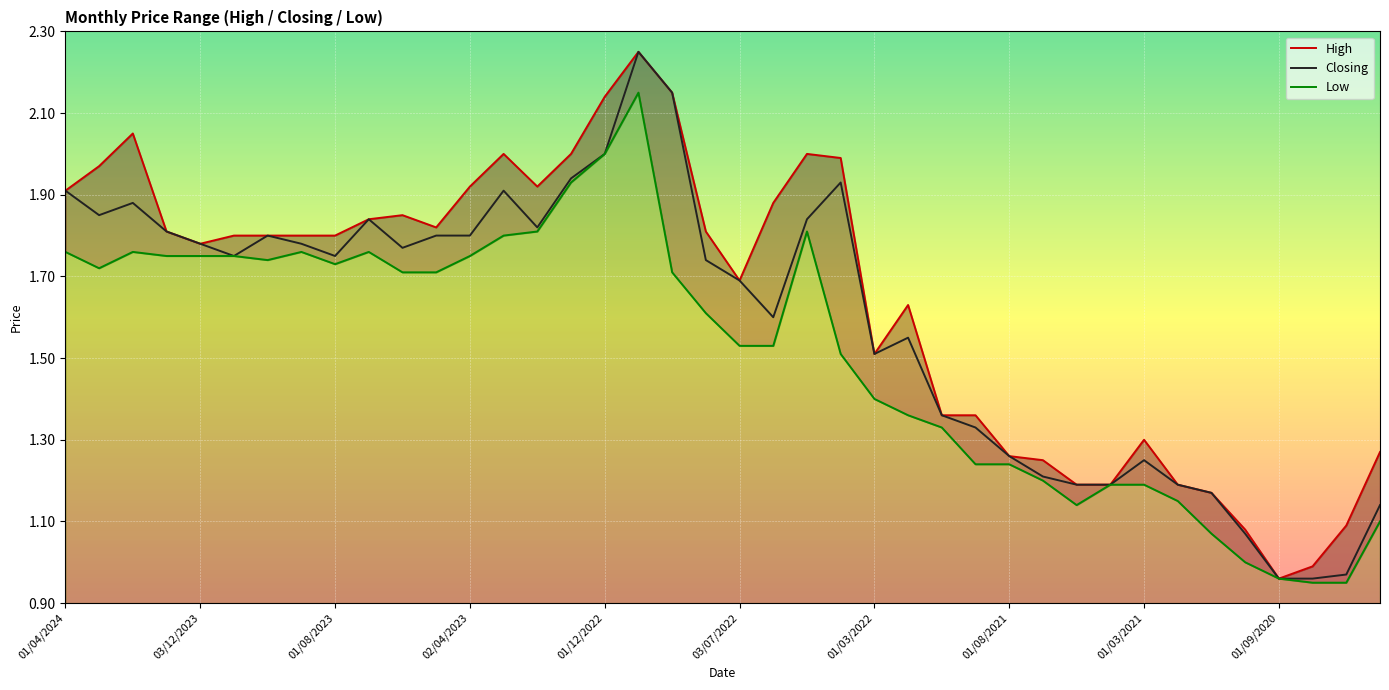

The value of Closing at 01/03/2022 is 1.5. True or false?

True